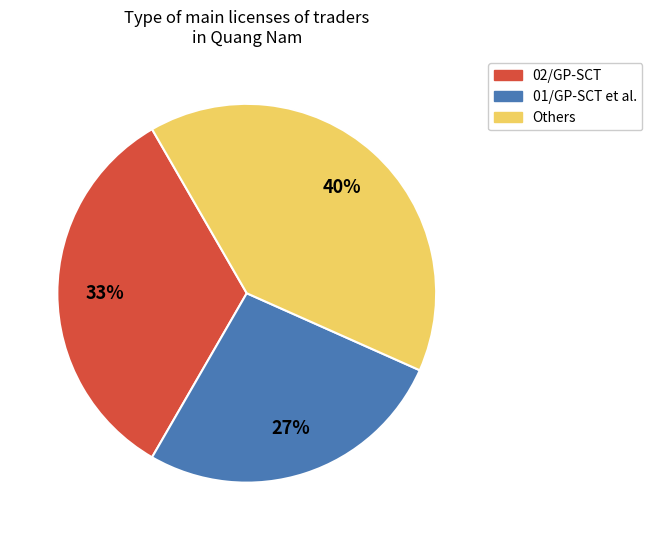

To the nearest percent, what is the difference between the largest and smallest slice percentages?

13%